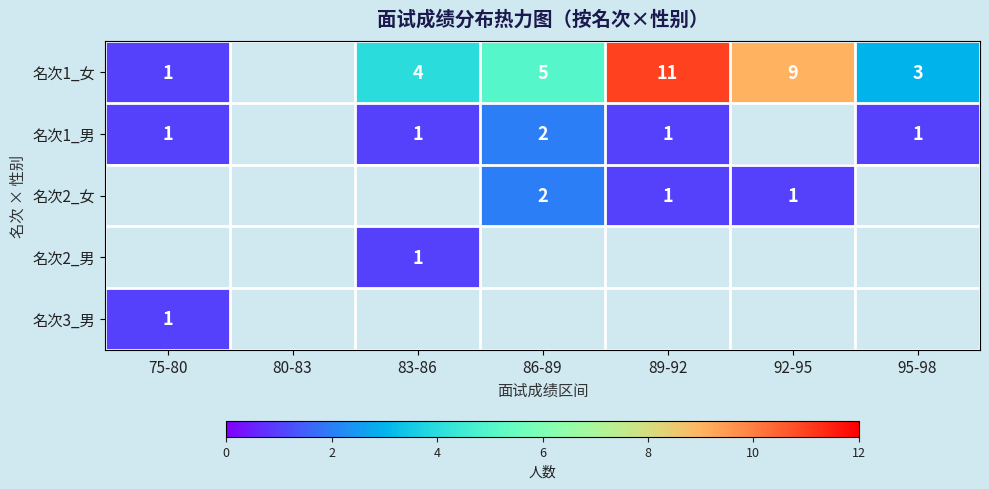

The value of 名次2_男 at 83-86 is 2. True or false?

False